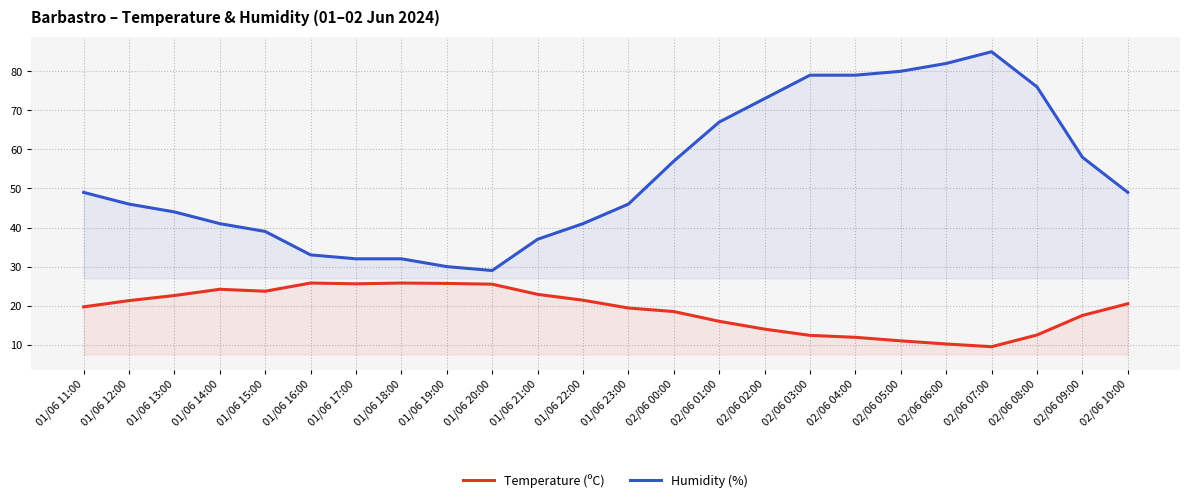

The Humidity (%) series shows 6.2 at 01/06 20:00. True or false?

False